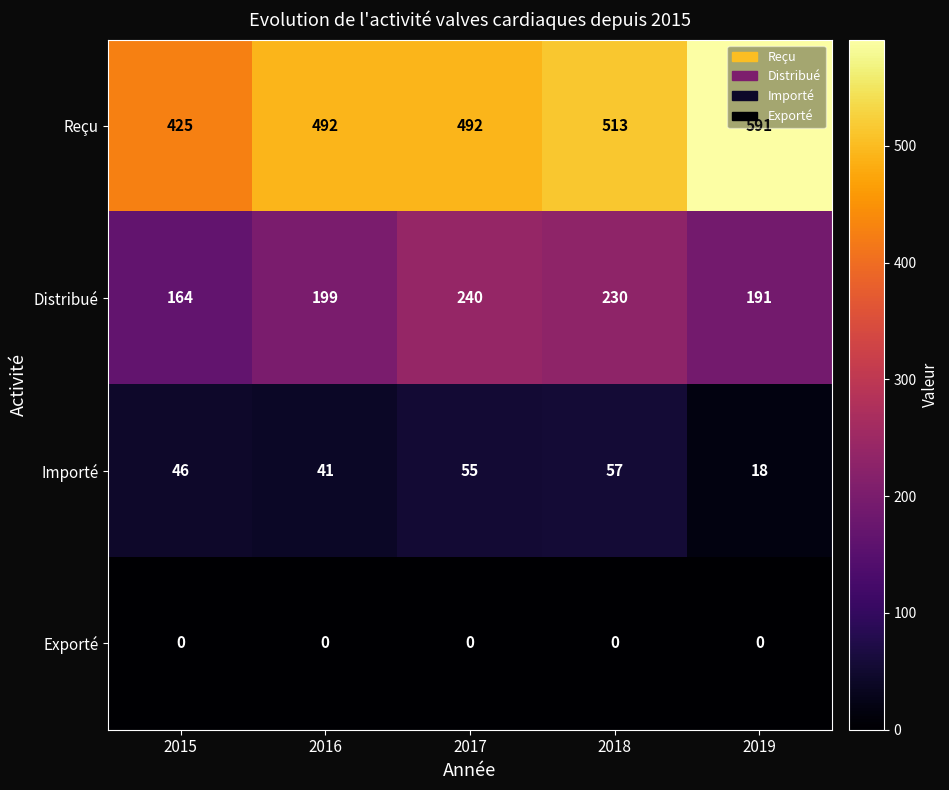

Rank the series at 2019 from lowest to highest value.

Exporté, Importé, Distribué, Reçu